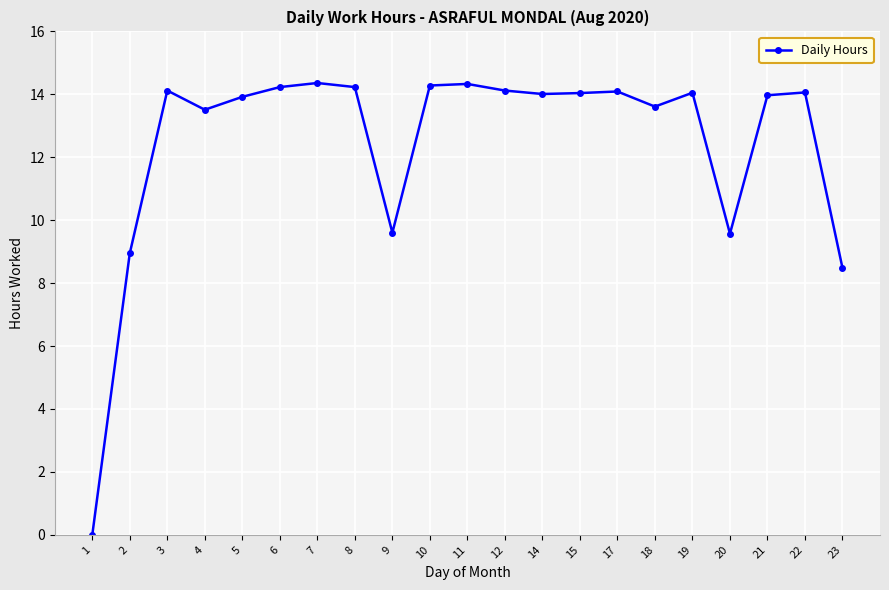

At which category does the data reach its first local peak?

3